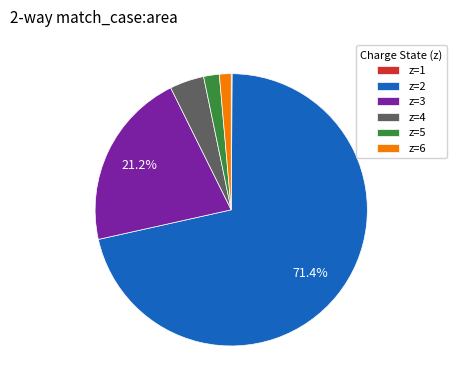

Is there any slice that represents more than half of the pie?

Yes